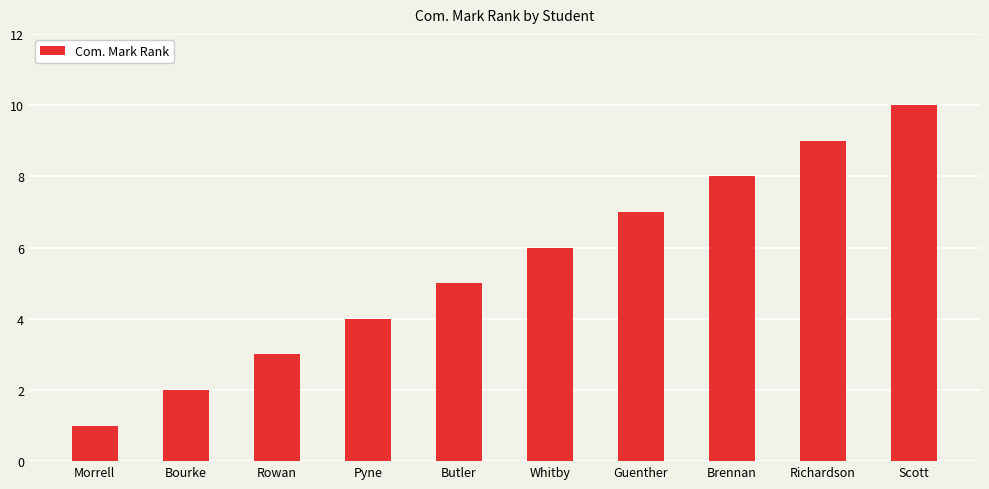

Is it true that the value at Whitby is 6?

True